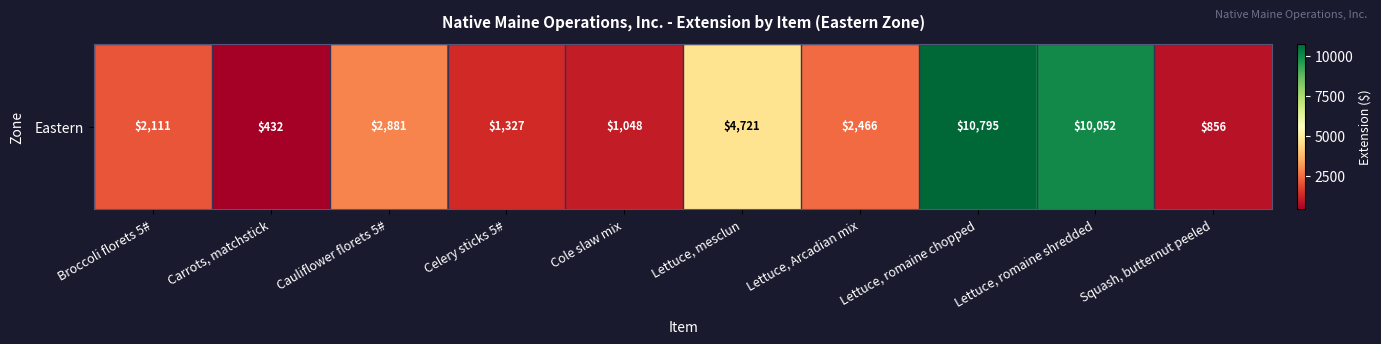

True or false: the data shows 4956.7 at Lettuce, romaine shredded.

False